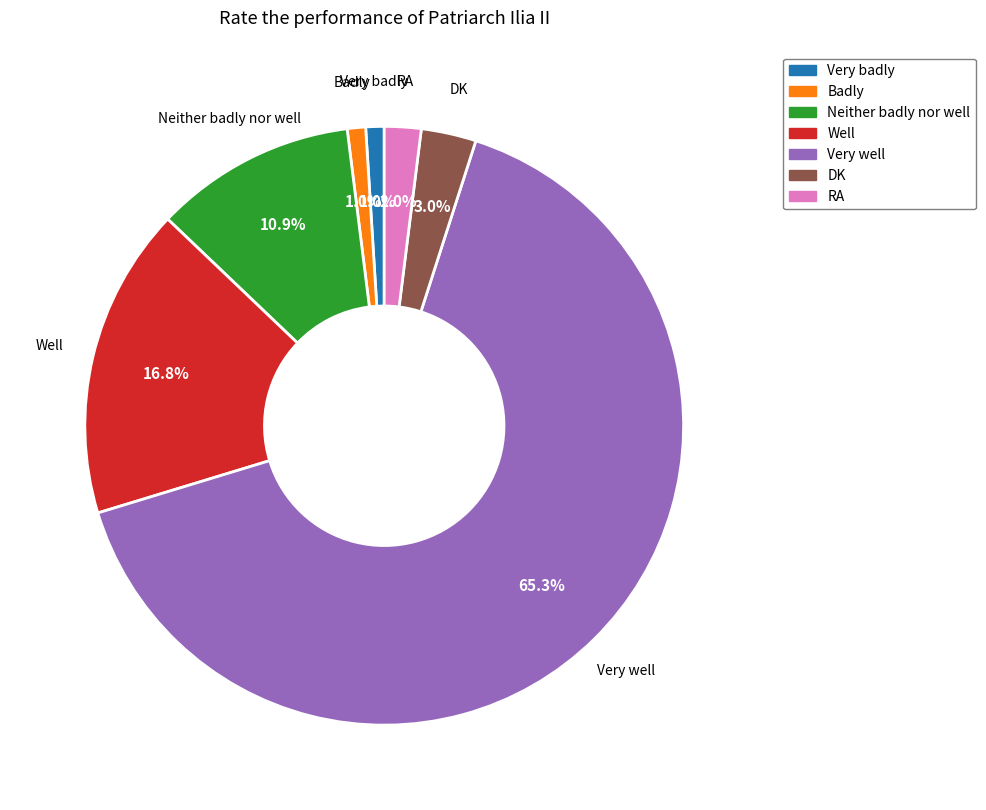

Which category accounts for the majority?

Very well